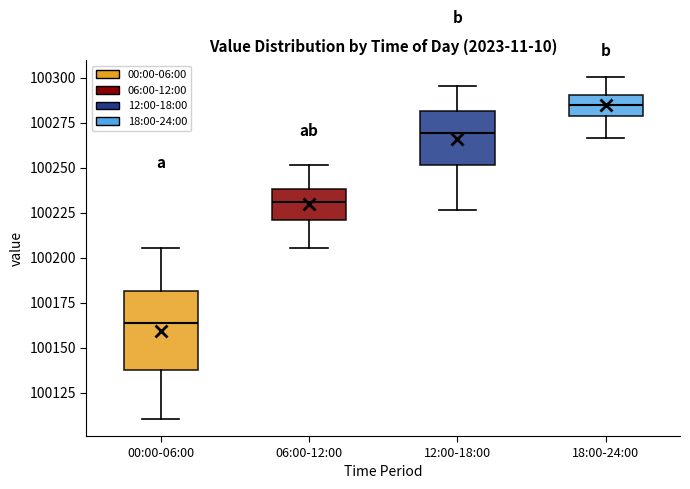

Reading left to right, read every box against the y-axis: the position of its median line, the range the box covers, and the ends of its whiskers. The values are not printed on the chart, so give them approximately, as read against the axis.

00:00-06:00: median 100165, box 100135 to 100180, whiskers 100110 to 100205
06:00-12:00: median 100230, box 100220 to 100240, whiskers 100205 to 100250
12:00-18:00: median 100270, box 100250 to 100280, whiskers 100225 to 100295
18:00-24:00: median 100285, box 100280 to 100290, whiskers 100265 to 100300